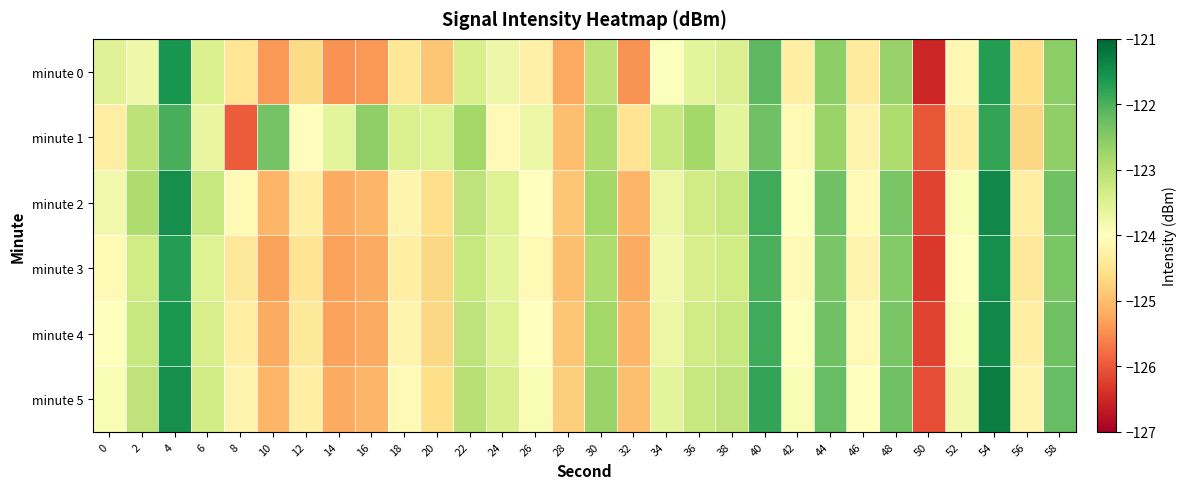

Reading right to left, extract all data points from this chart.

minute 0: 58=-122.6	56=-124.6	54=-121.7	52=-124.1	50=-126.5	48=-122.7	46=-124.4	44=-122.6	42=-124.3	40=-122.1	38=-123.5	36=-123.6	34=-124.0	32=-125.4	30=-123.1	28=-125.2	26=-124.3	24=-123.7	22=-123.4	20=-124.9	18=-124.5	16=-125.4	14=-125.4	12=-124.7	10=-125.4	8=-124.5	6=-123.5	4=-121.6	2=-123.8	0=-123.5
minute 1: 58=-122.6	56=-124.7	54=-121.8	52=-124.3	50=-126.0	48=-122.9	46=-124.2	44=-122.7	42=-124.1	40=-122.3	38=-123.6	36=-122.8	34=-123.2	32=-124.5	30=-122.9	28=-125.0	26=-123.7	24=-124.1	22=-122.8	20=-123.5	18=-123.4	16=-122.6	14=-123.6	12=-124.0	10=-122.4	8=-126.0	6=-123.7	4=-122.0	2=-123.1	0=-124.3
minute 2: 58=-122.3	56=-124.3	54=-121.4	52=-123.9	50=-126.2	48=-122.4	46=-124.1	44=-122.3	42=-124.0	40=-121.9	38=-123.2	36=-123.3	34=-123.7	32=-125.1	30=-122.8	28=-124.9	26=-124.0	24=-123.5	22=-123.1	20=-124.6	18=-124.2	16=-125.1	14=-125.2	12=-124.3	10=-125.1	8=-124.1	6=-123.2	4=-121.5	2=-122.9	0=-123.8
minute 3: 58=-122.4	56=-124.4	54=-121.5	52=-124.0	50=-126.3	48=-122.5	46=-124.2	44=-122.4	42=-124.1	40=-122.0	38=-123.3	36=-123.4	34=-123.8	32=-125.2	30=-122.9	28=-125.0	26=-124.1	24=-123.6	22=-123.2	20=-124.7	18=-124.3	16=-125.2	14=-125.3	12=-124.5	10=-125.3	8=-124.4	6=-123.5	4=-121.7	2=-123.3	0=-124.1
minute 4: 58=-122.3	56=-124.3	54=-121.4	52=-123.9	50=-126.2	48=-122.4	46=-124.1	44=-122.3	42=-124.0	40=-121.9	38=-123.2	36=-123.3	34=-123.7	32=-125.1	30=-122.8	28=-124.9	26=-124.0	24=-123.5	22=-123.1	20=-124.7	18=-124.2	16=-125.2	14=-125.3	12=-124.4	10=-125.2	8=-124.3	6=-123.4	4=-121.6	2=-123.2	0=-124.0
minute 5: 58=-122.2	56=-124.2	54=-121.3	52=-123.8	50=-126.1	48=-122.3	46=-124.0	44=-122.2	42=-123.9	40=-121.8	38=-123.1	36=-123.2	34=-123.6	32=-125.0	30=-122.7	28=-124.8	26=-123.9	24=-123.4	22=-123.0	20=-124.6	18=-124.1	16=-125.1	14=-125.2	12=-124.3	10=-125.1	8=-124.2	6=-123.3	4=-121.5	2=-123.1	0=-123.9